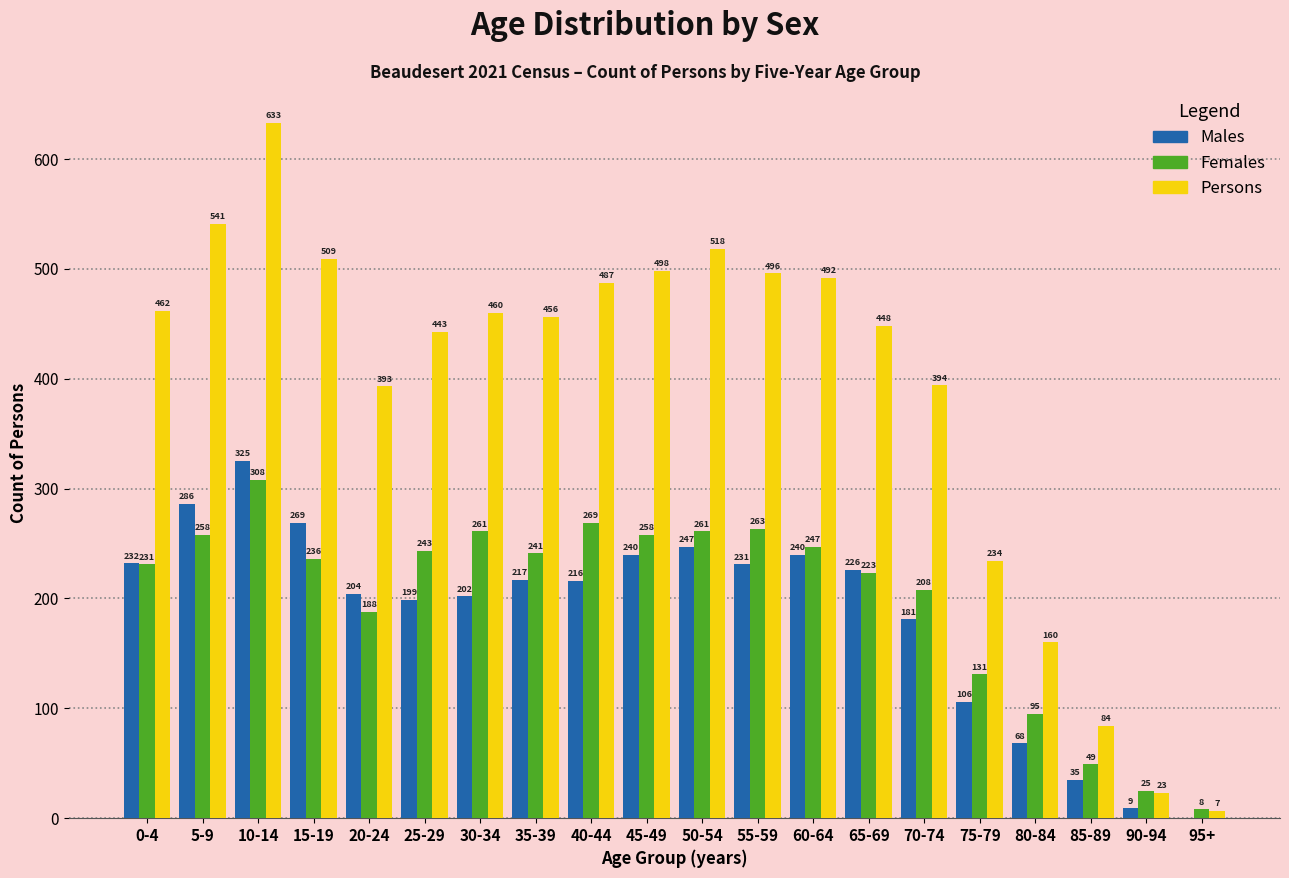

Reading left to right, list all the values displayed in this chart.

Males: 0-4=232	5-9=286	10-14=325	15-19=269	20-24=204	25-29=199	30-34=202	35-39=217	40-44=216	45-49=240	50-54=247	55-59=231	60-64=240	65-69=226	70-74=181	75-79=106	80-84=68	85-89=35	90-94=9	95+=0
Females: 0-4=231	5-9=258	10-14=308	15-19=236	20-24=188	25-29=243	30-34=261	35-39=241	40-44=269	45-49=258	50-54=261	55-59=263	60-64=247	65-69=223	70-74=208	75-79=131	80-84=95	85-89=49	90-94=25	95+=8
Persons: 0-4=462	5-9=541	10-14=633	15-19=509	20-24=393	25-29=443	30-34=460	35-39=456	40-44=487	45-49=498	50-54=518	55-59=496	60-64=492	65-69=448	70-74=394	75-79=234	80-84=160	85-89=84	90-94=23	95+=7